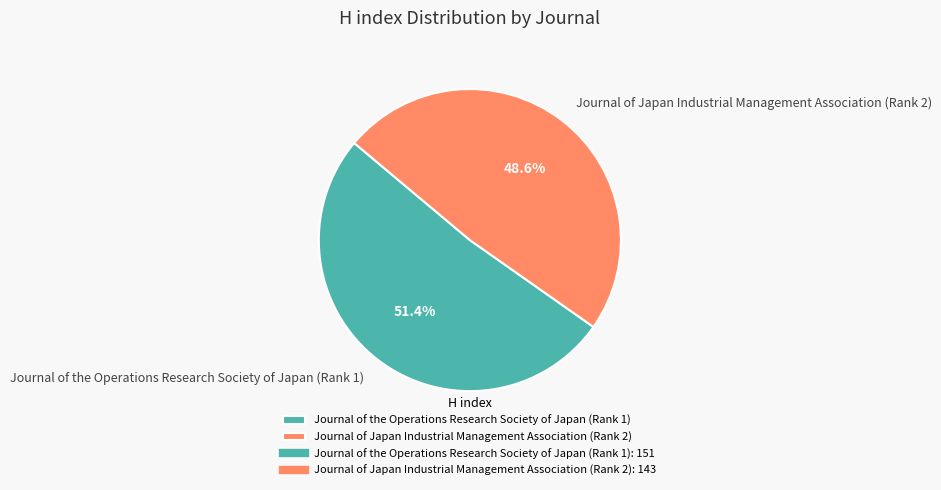

How many slices are in this pie chart?

2